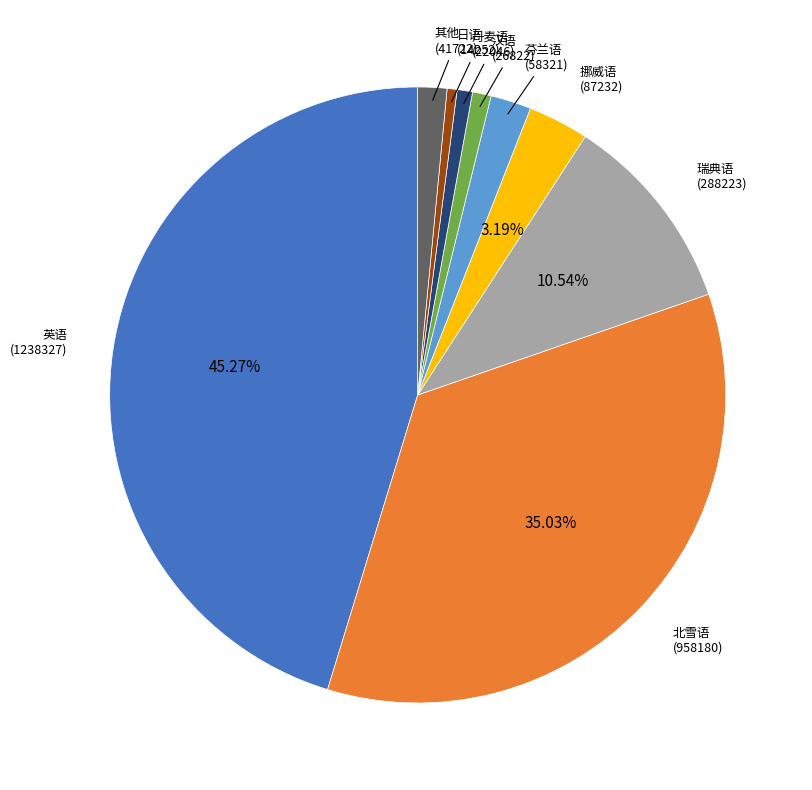

Is there any slice that represents more than half of the pie?

No